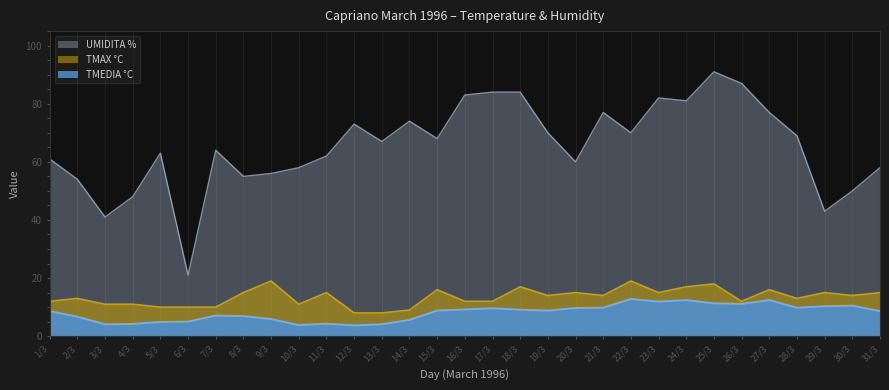

Which label corresponds to the smallest value in the chart?

12/3